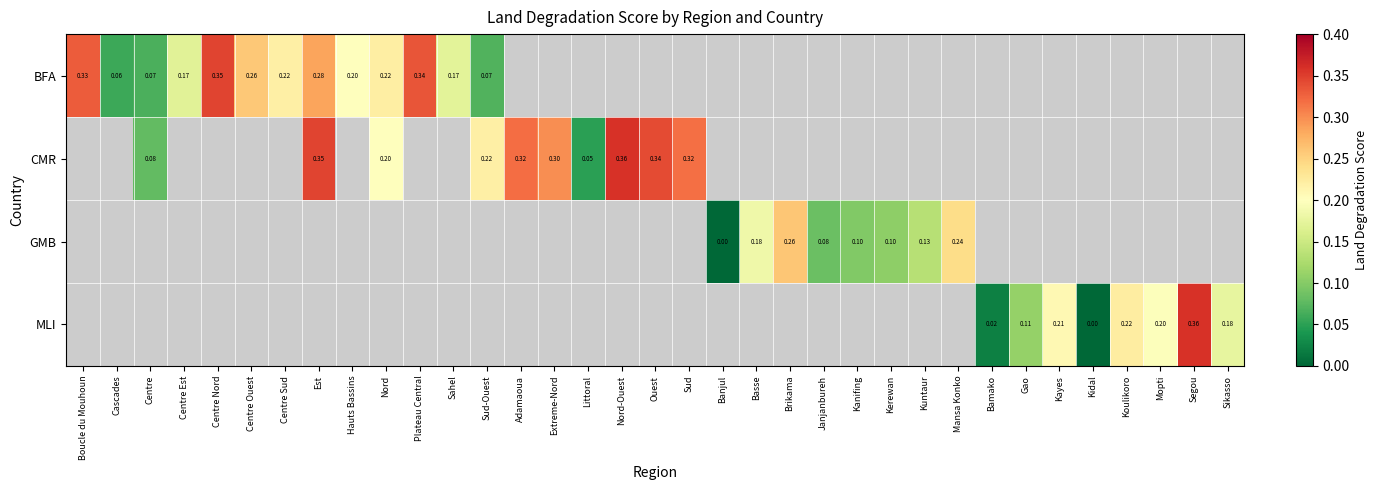

List the series in order of their peak value, highest first.

BFA, CMR, GMB, MLI